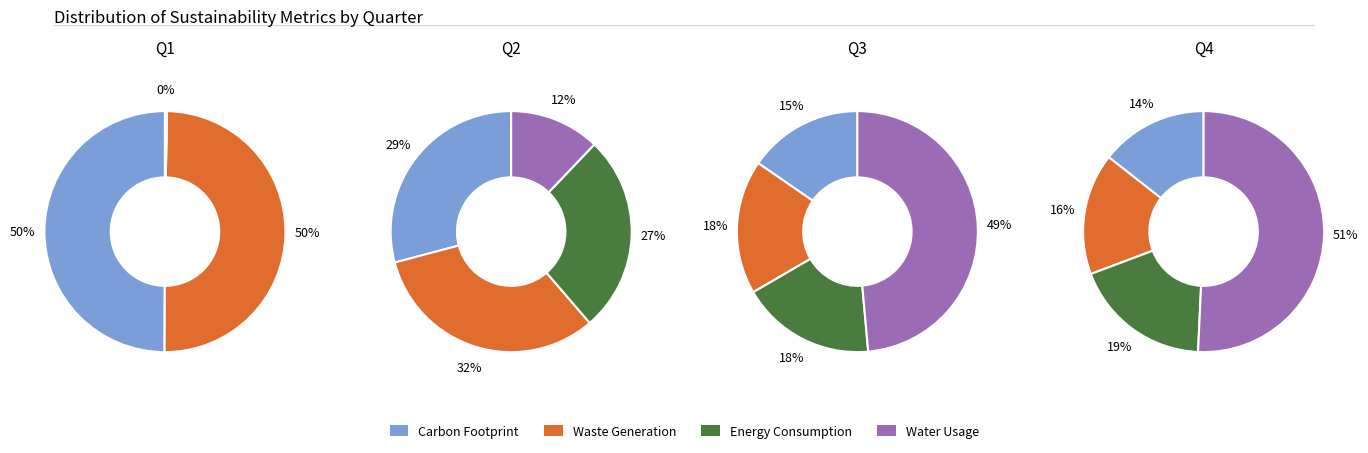

True or false: 3 accounts for 32% of the total.

False